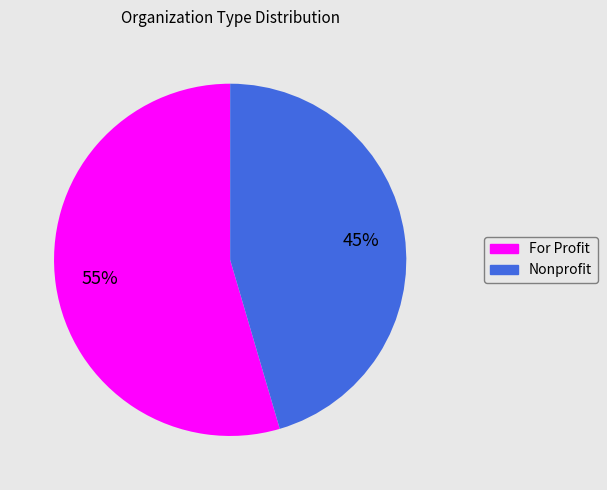

What percentage is the For Profit slice, to the nearest percent?

55%